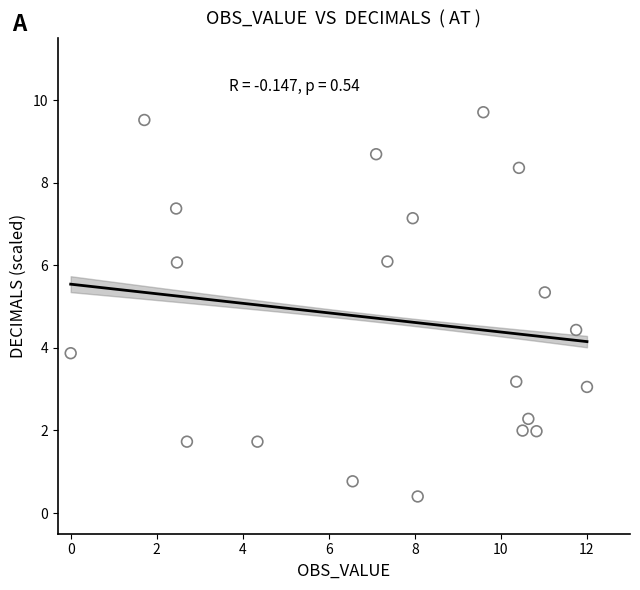

What is the range of X values (max minus min)?

12.0